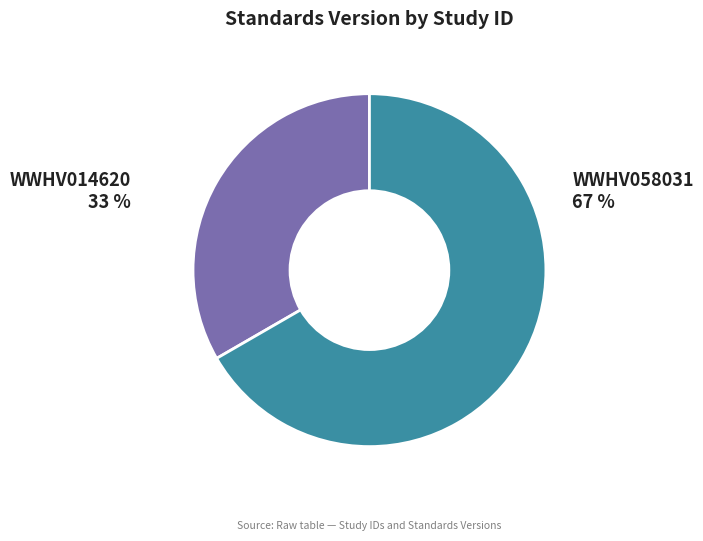

How many slices are in this pie chart?

2